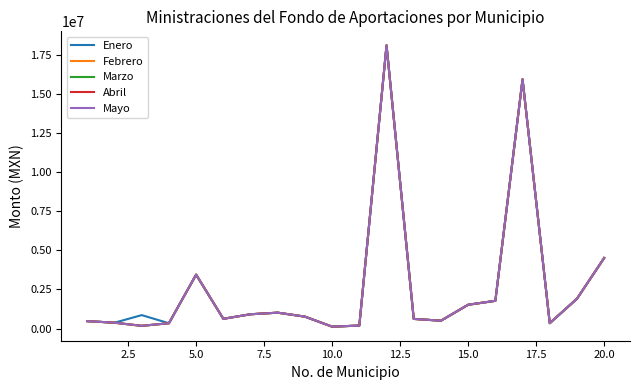

How many interior local valleys does the Abril series have?

5